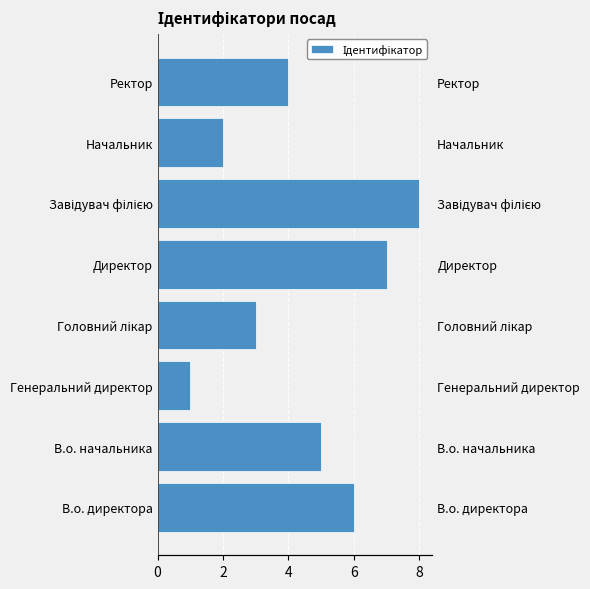

The value at Начальник is 1. True or false?

False